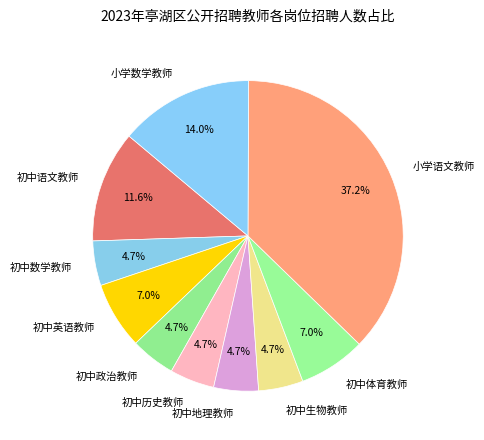

What is the largest slice in the pie chart?

小学语文教师